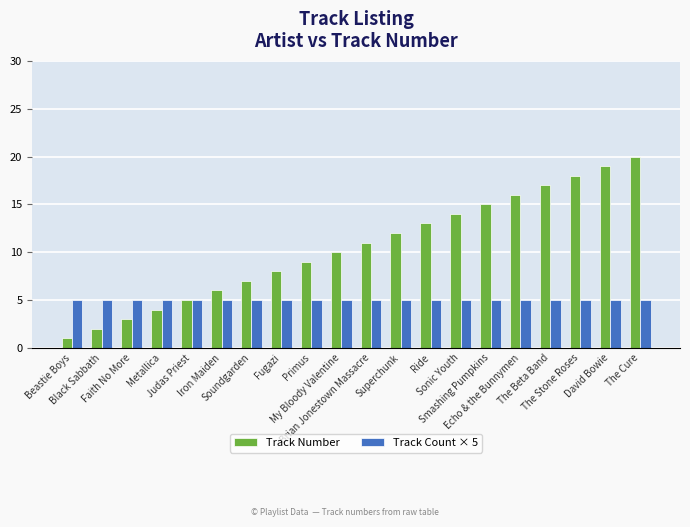

What is the spread (max minus min) of values at Black Sabbath?

3